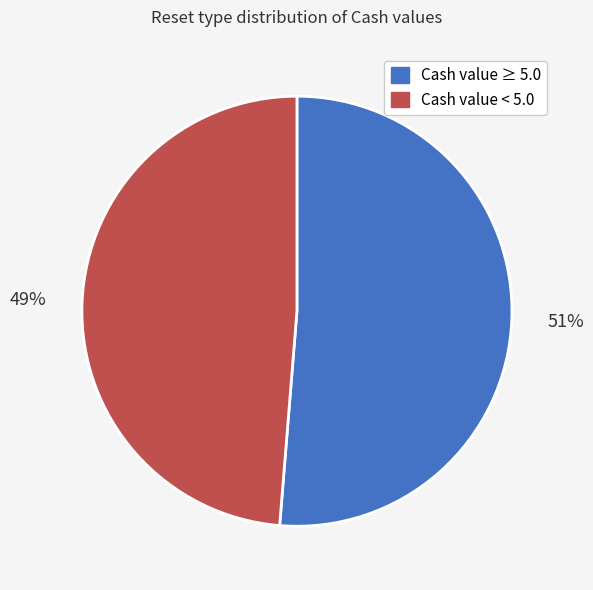

Does any single category account for the majority?

Yes